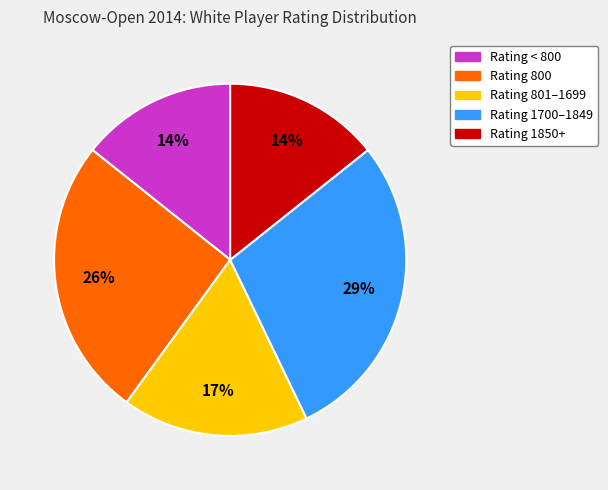

To the nearest percent, what is the average slice percentage?

20%